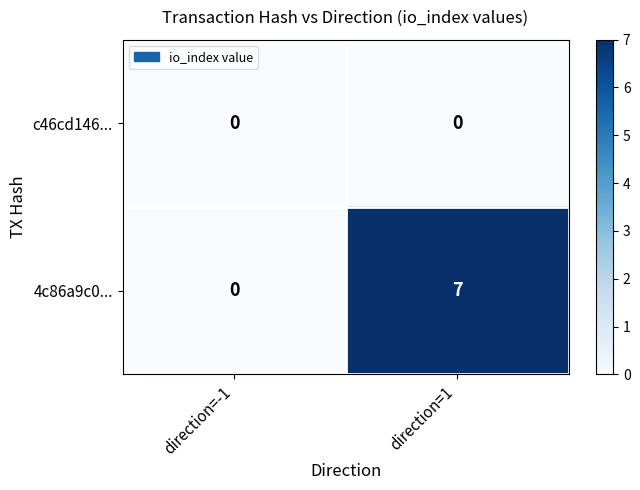

Rank the series by their maximum value, from lowest to highest.

c46cd146..., 4c86a9c0...